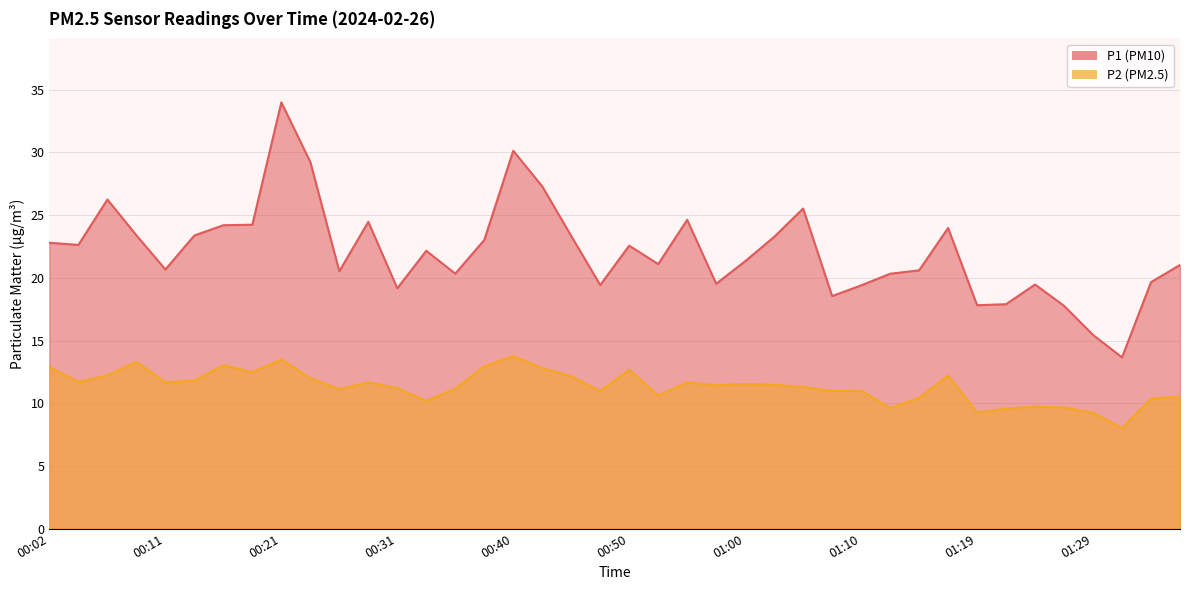

What value does the P1 series have at 00:19?

24.2